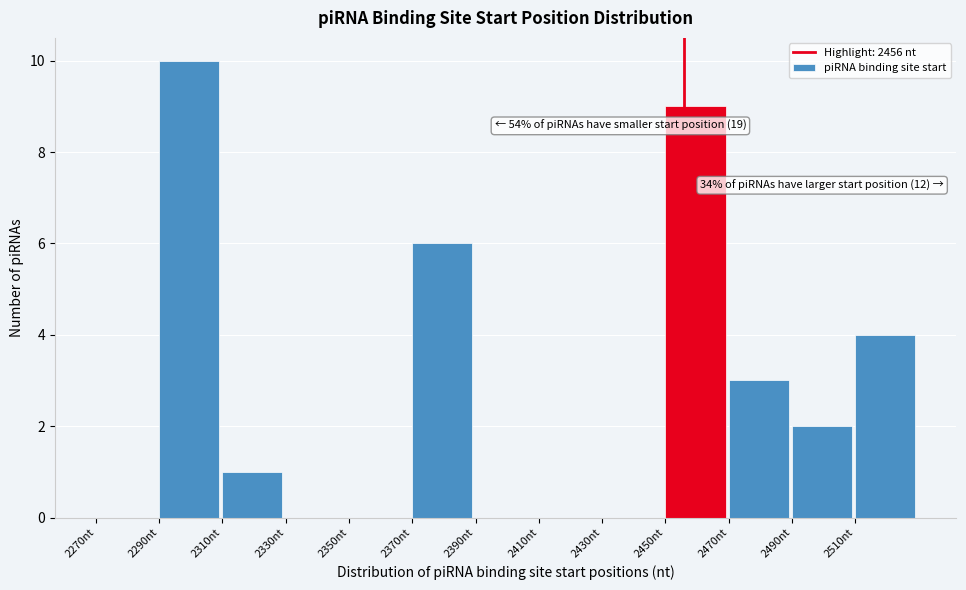

Over which range of the x-axis is the bar tallest?

2290 to 2310